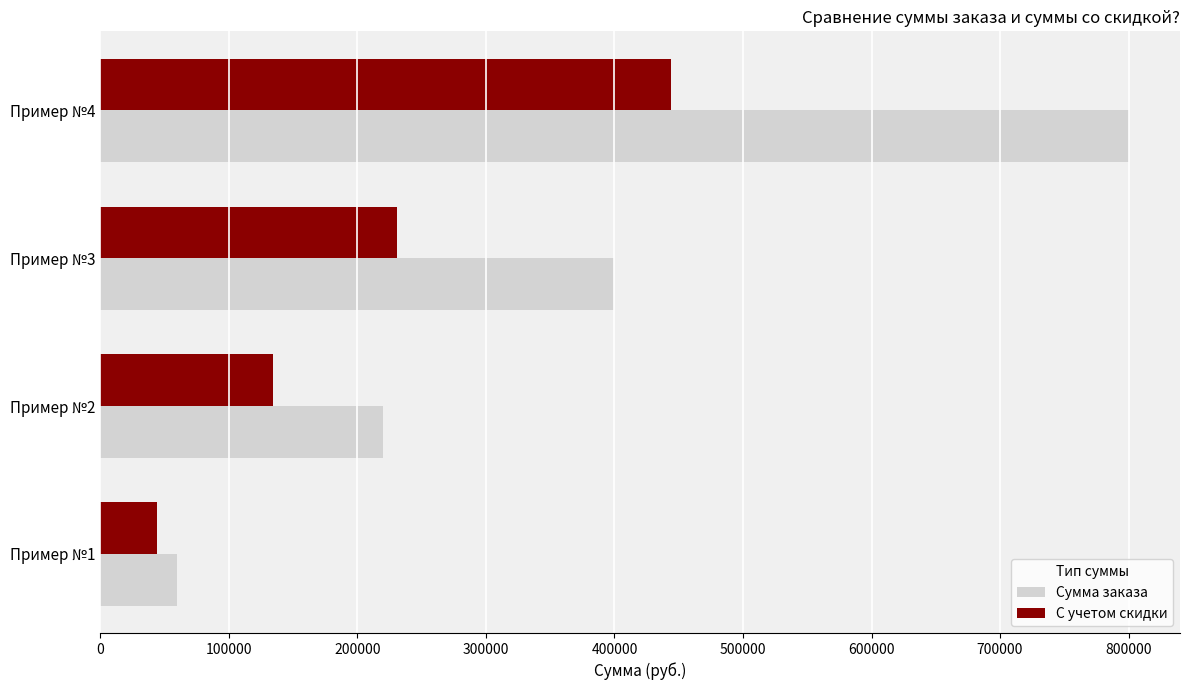

How many categories are shown in the chart?

4